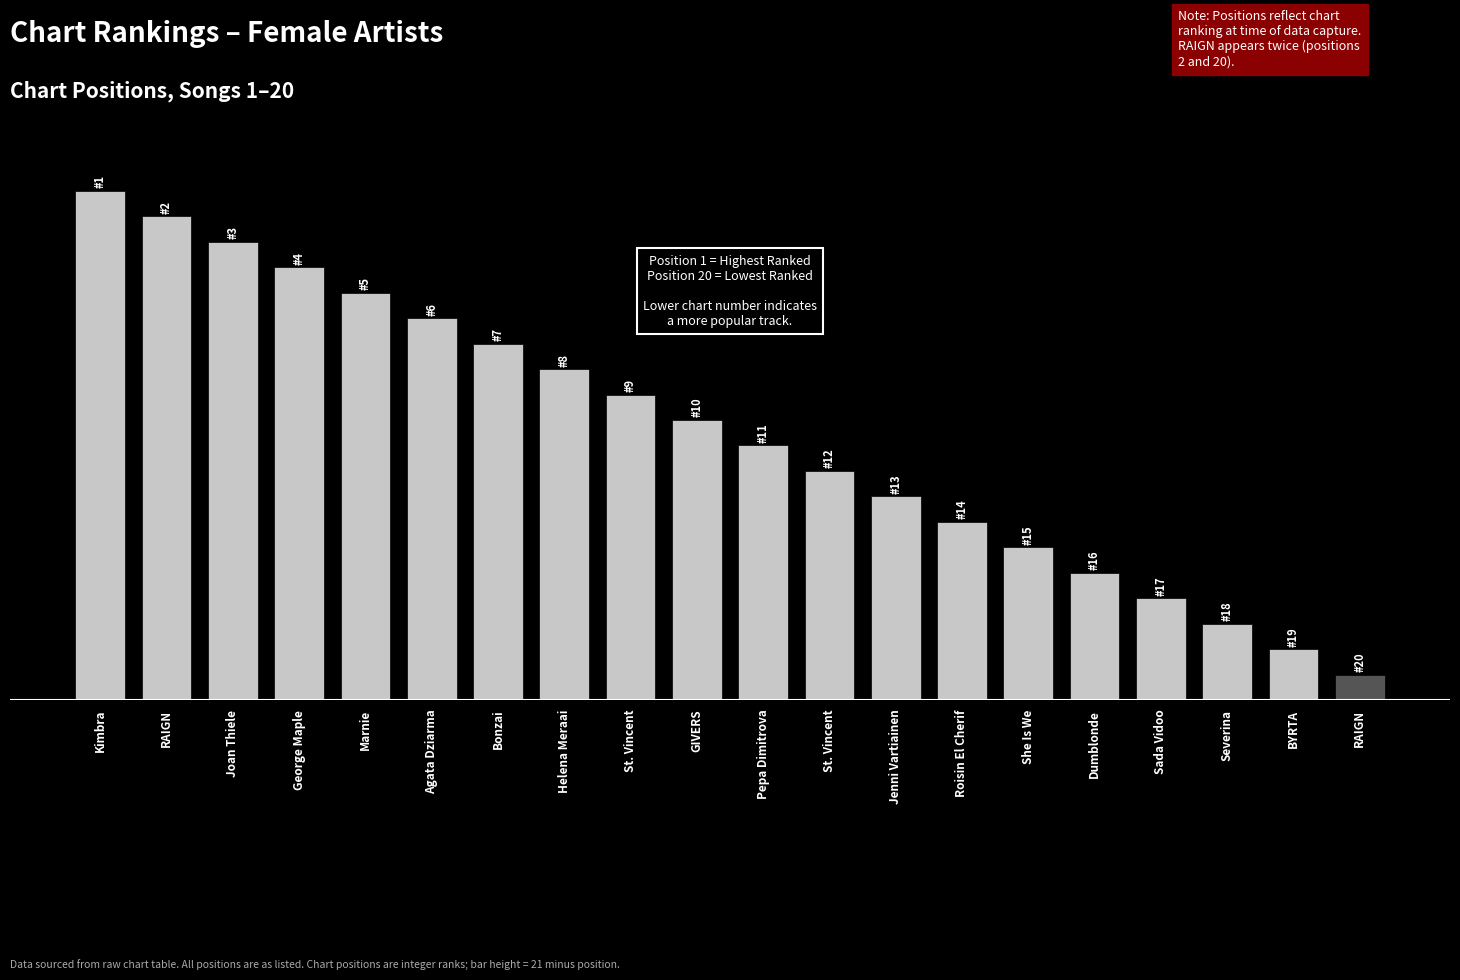

Does the chart contain any negative values?

No